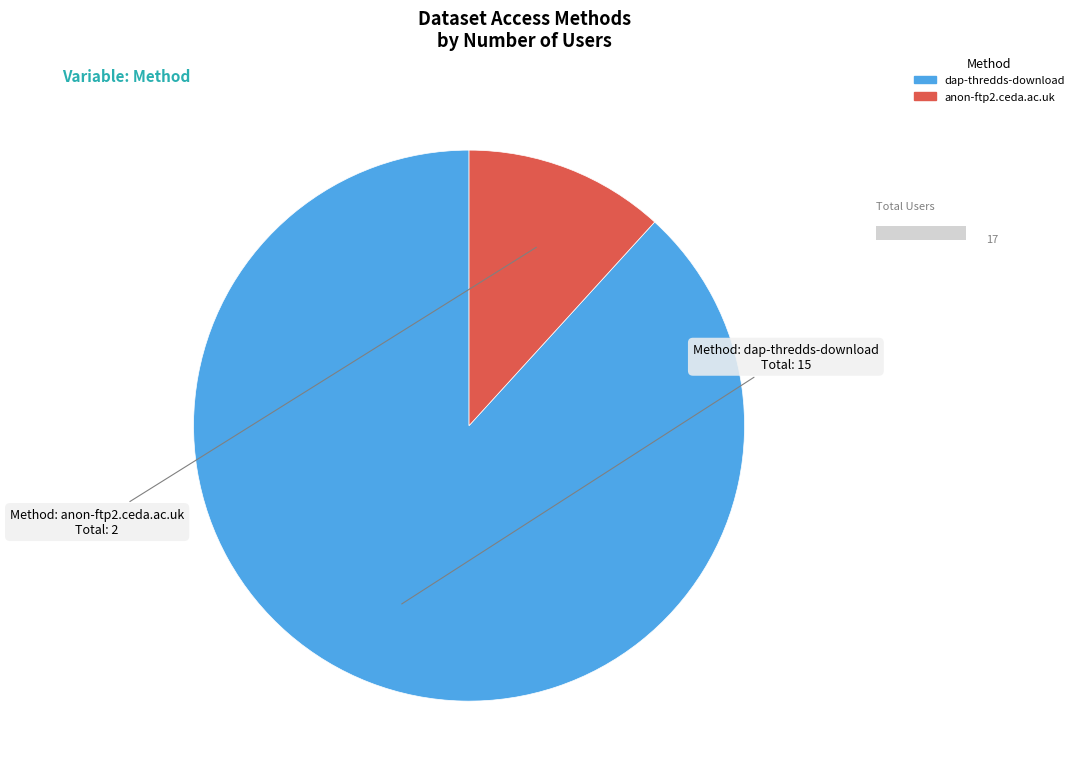

What percentage do dap-thredds-download and anon-ftp2.ceda.ac.uk together represent?

100.0%